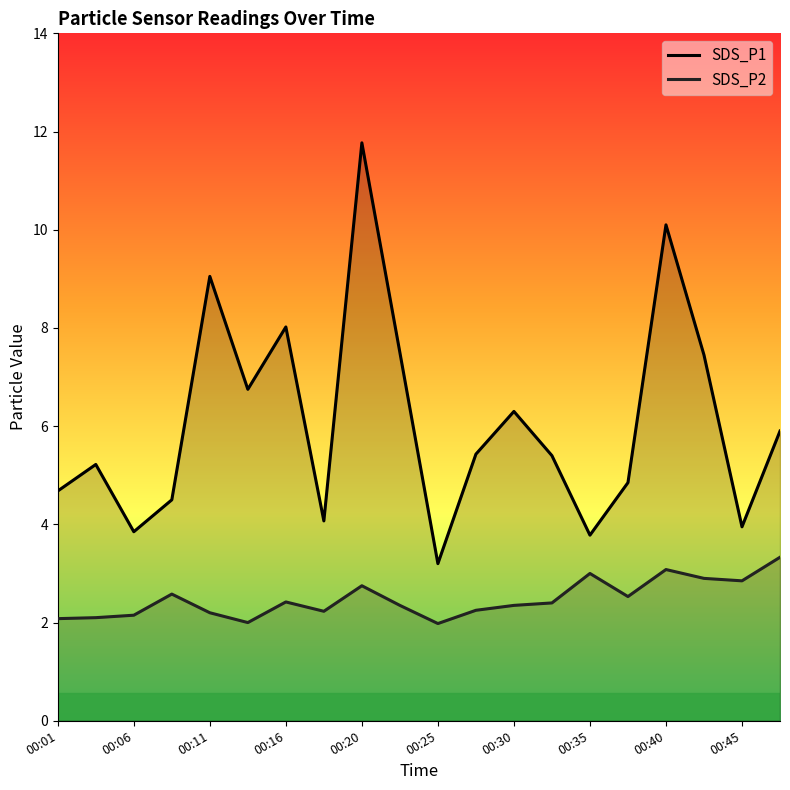

What is the sum of all SDS_P1 line values?

121.8